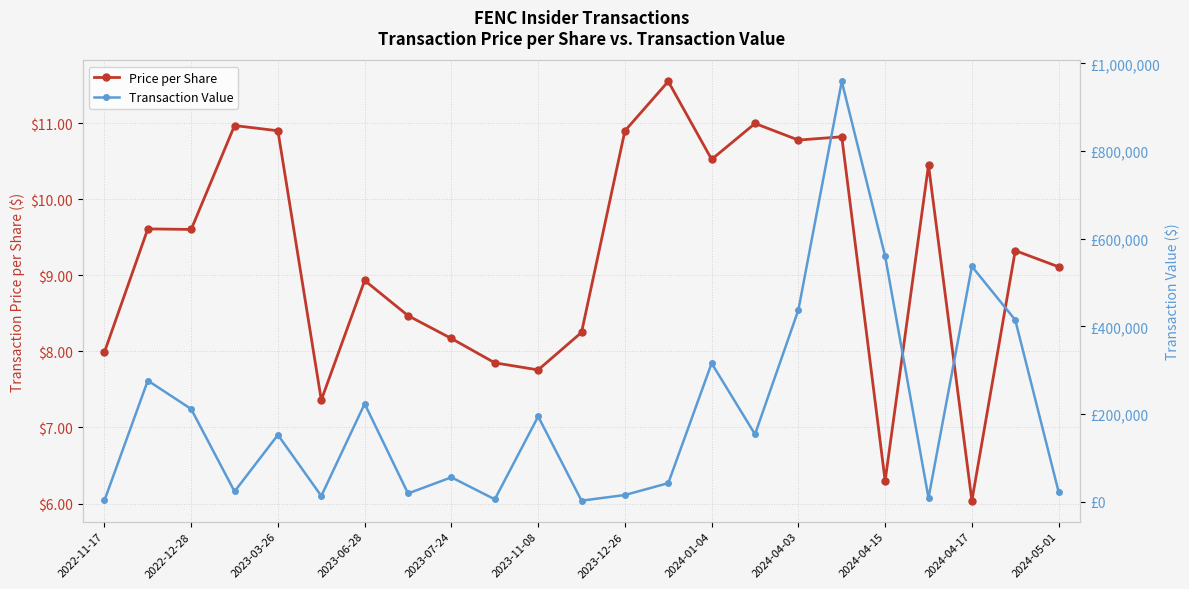

What is the value of the Price per Share point at the 8th from the left?

8.5